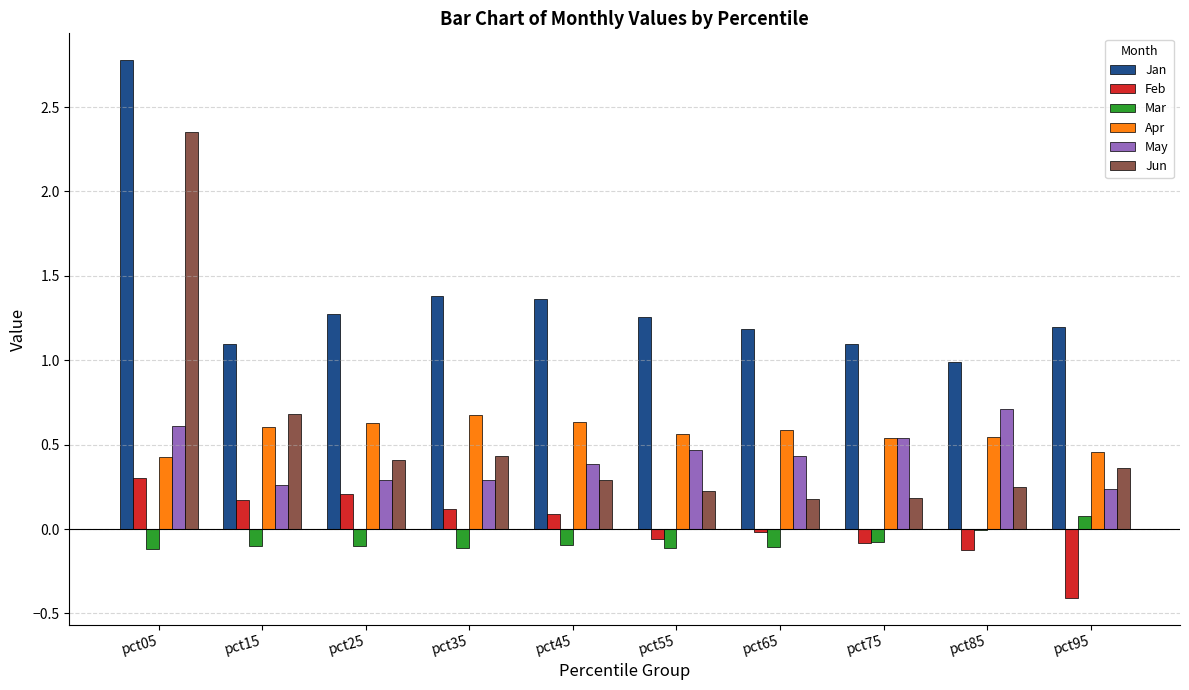

Count the number of categories in the chart.

10